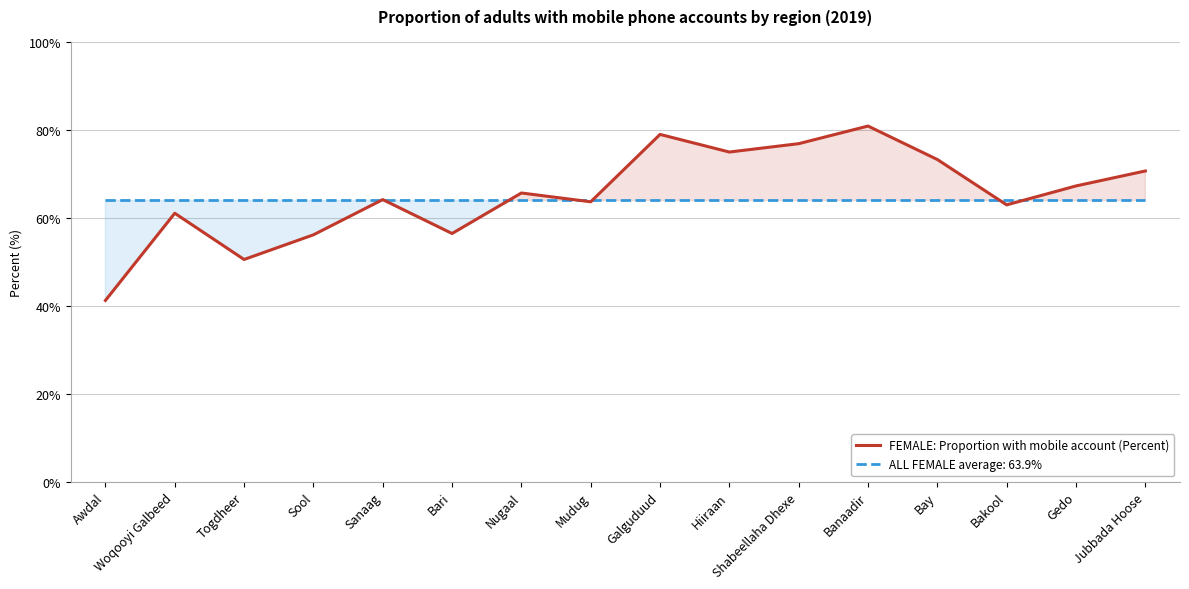

What is the minimum value shown in the chart?

41.2